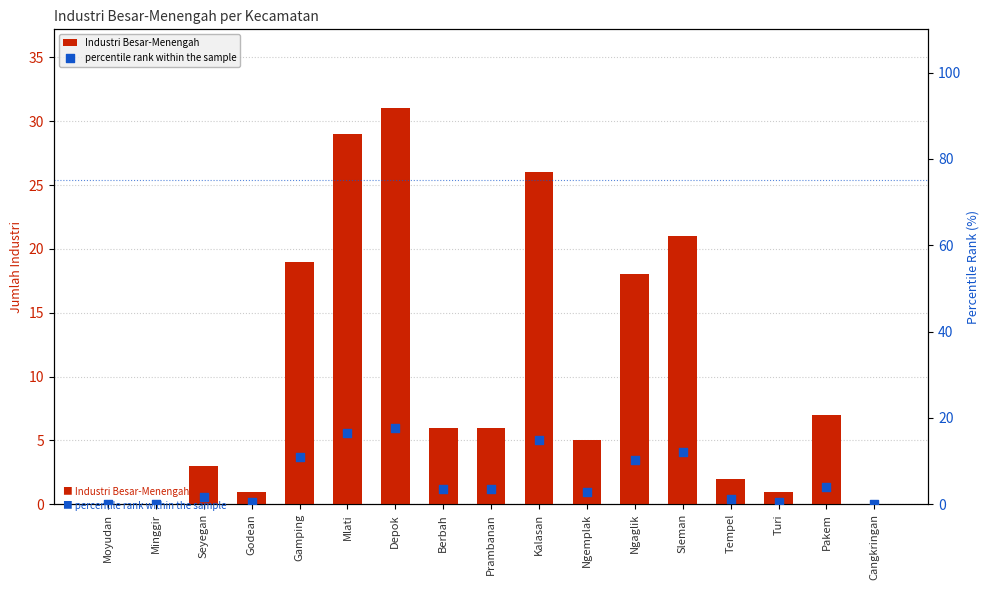

Which series has the largest total across all categories?

Industri Besar-Menengah